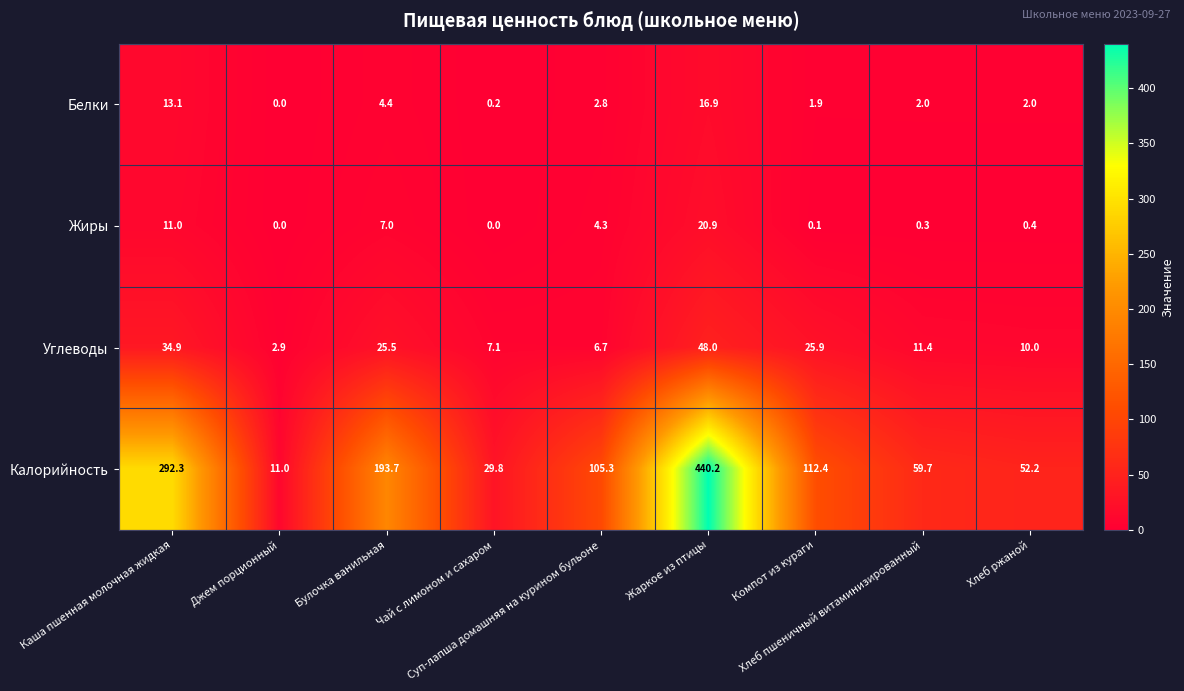

What is the total value across all series at Суп-лапша домашняя на курином бульоне?

119.1